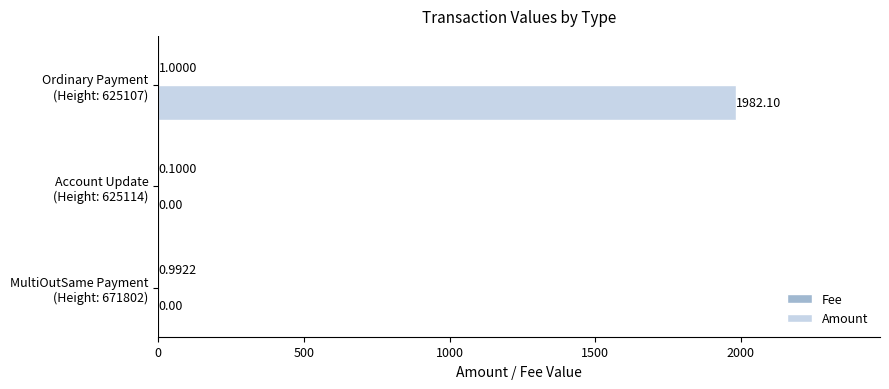

Which series has the largest total across all categories?

Amount